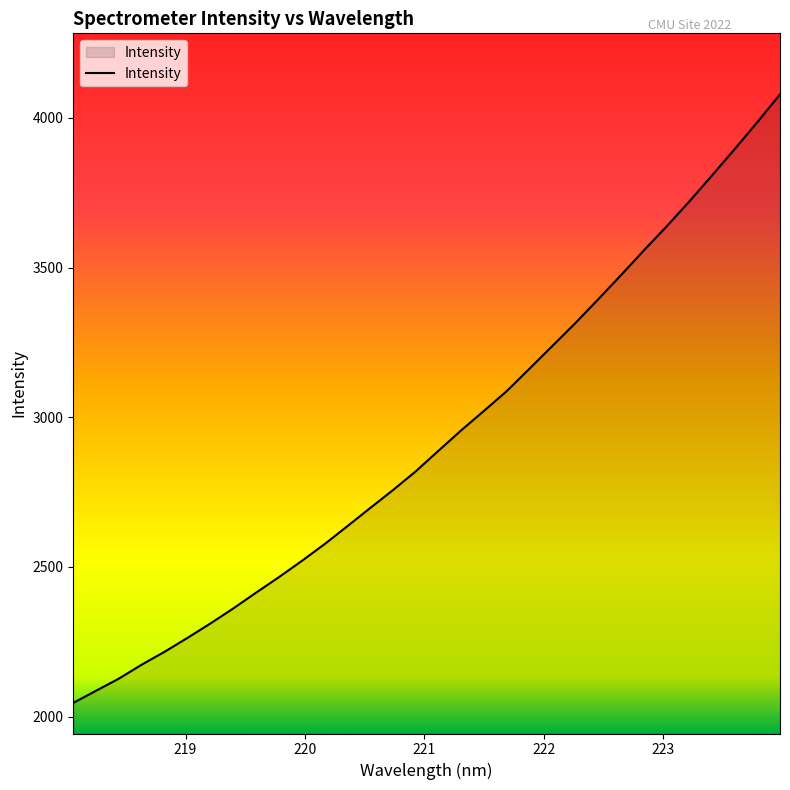

What is the difference between the maximum and second lowest values?

1992.7